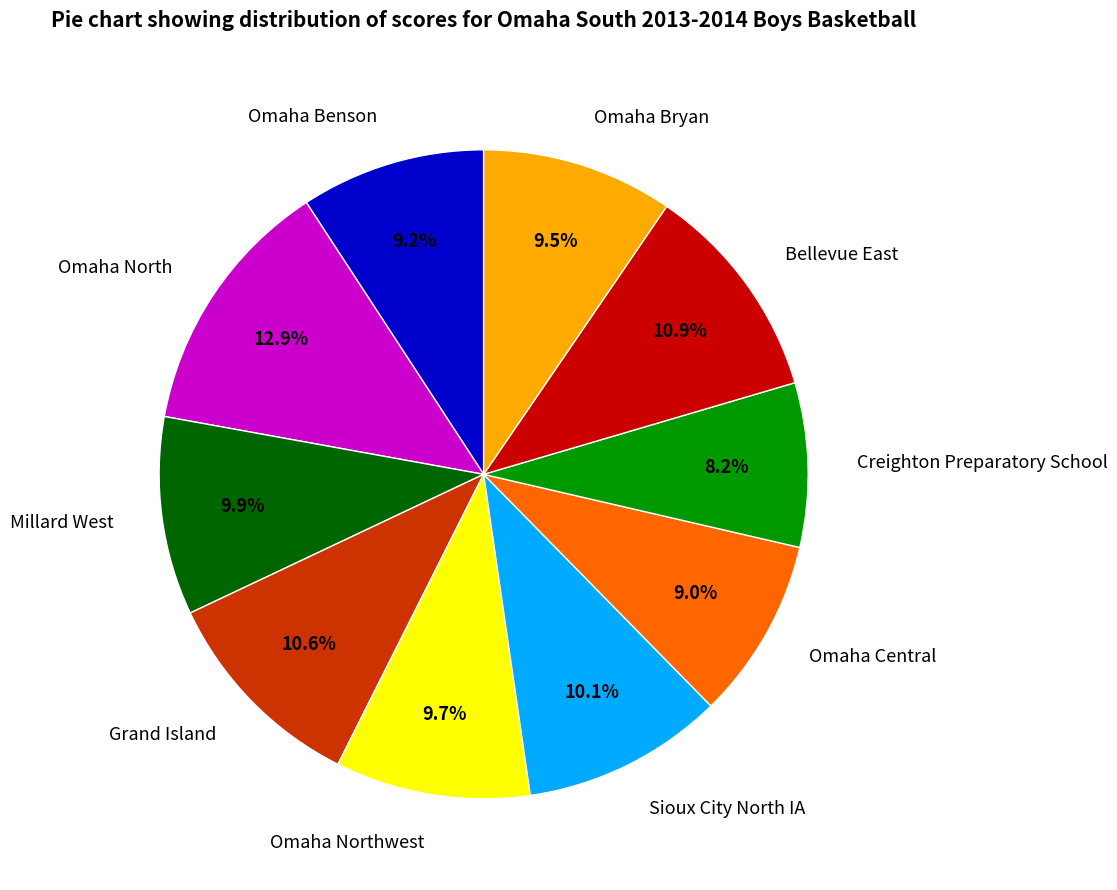

Is there a majority slice in this chart?

No